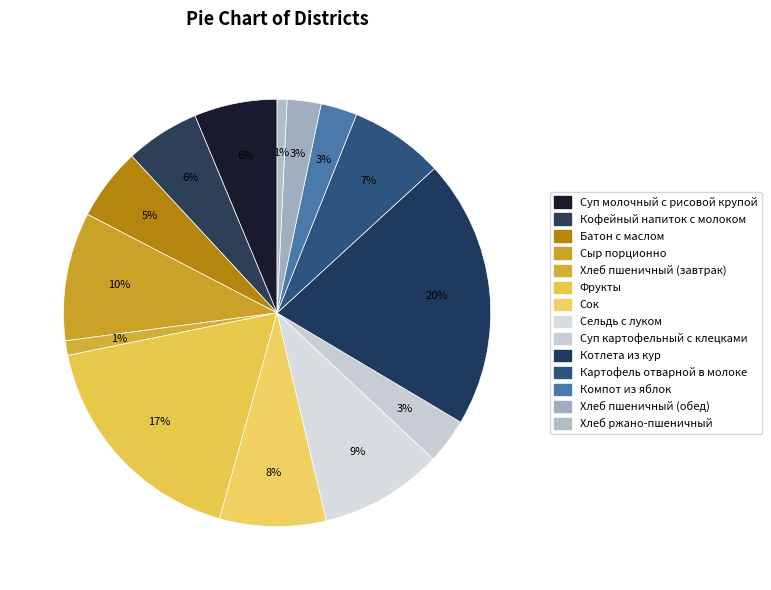

To the nearest percent, what portion does Хлеб ржано-пшеничный represent?

1%